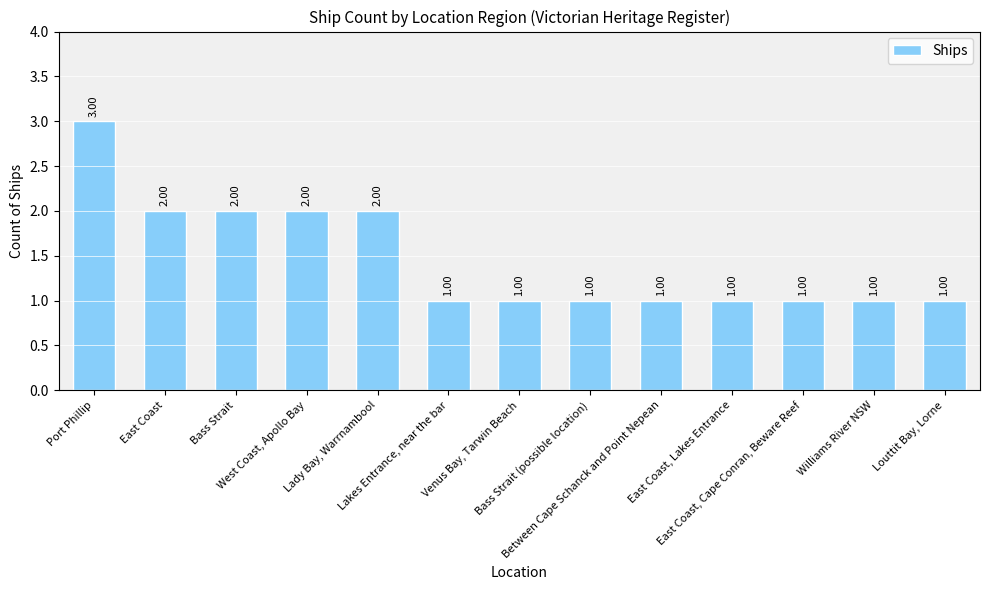

What is the sum of all values?

19